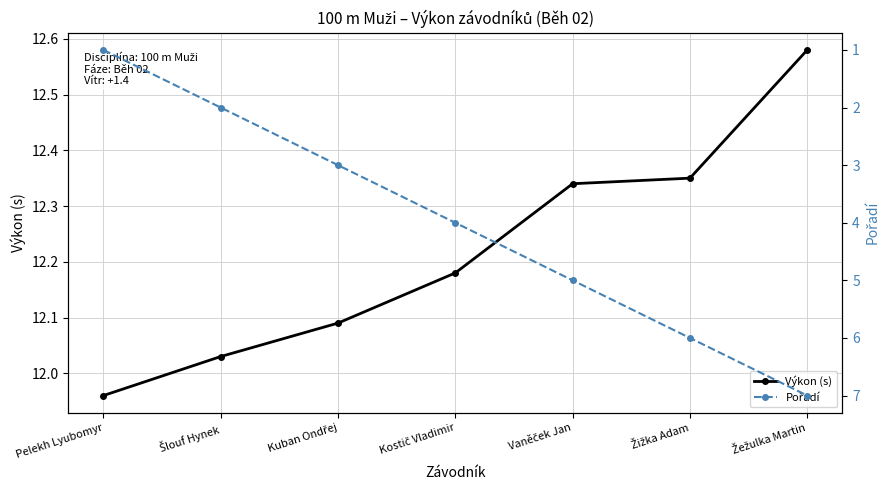

What is the difference between the second highest and second lowest values in the Pořadí series?

4.0